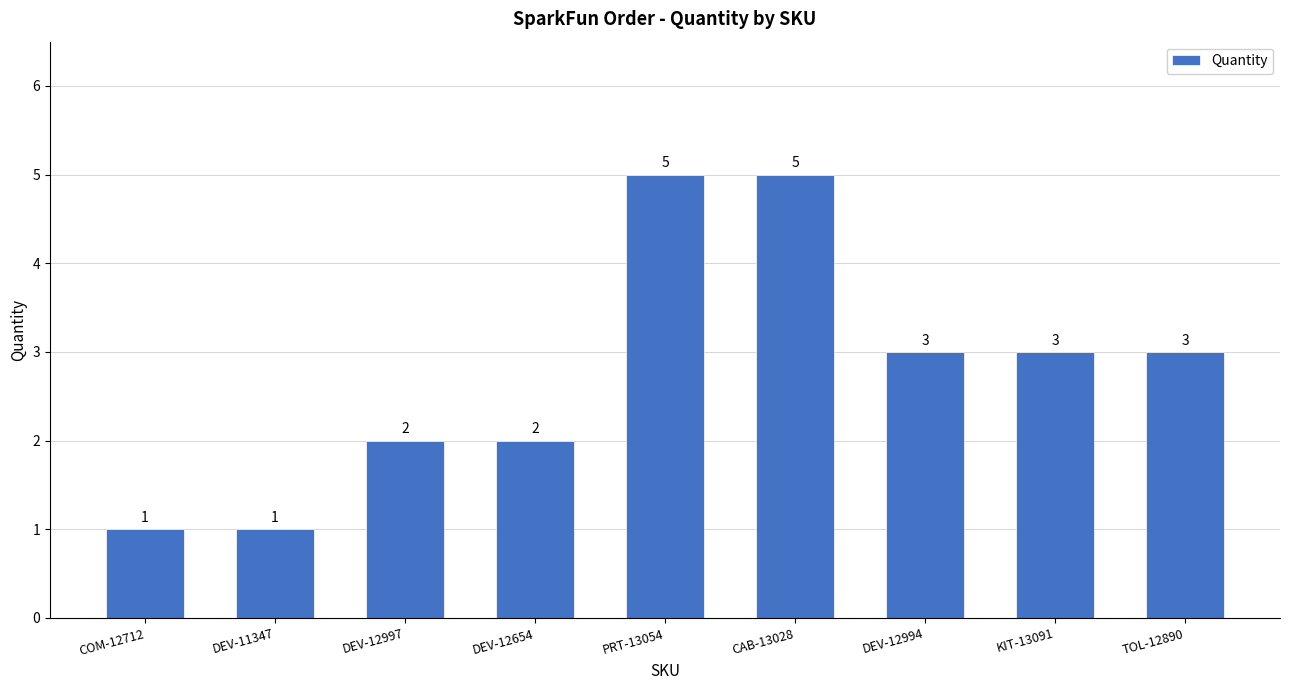

Is it true that the value at CAB-13028 is 8?

False